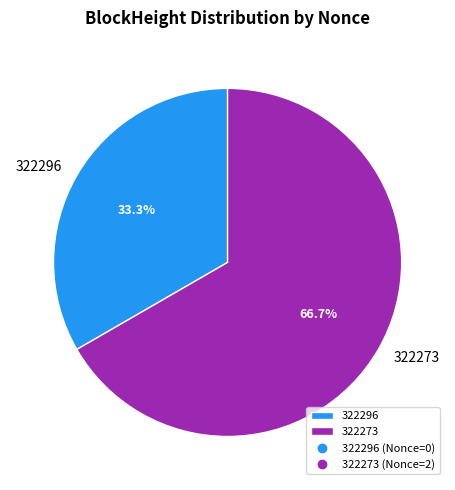

Does any single category account for the majority?

Yes